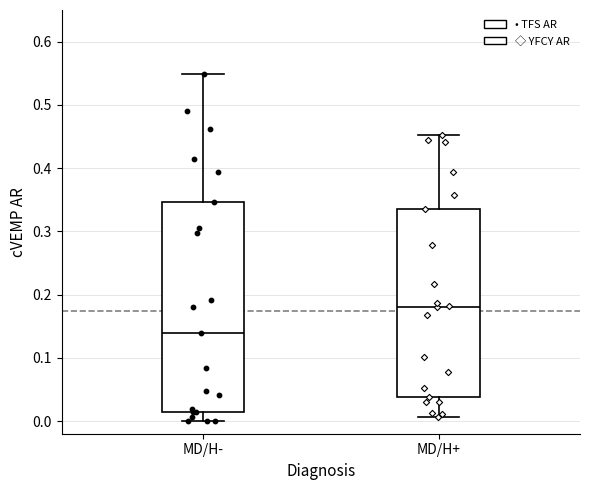

Which box has the highest median line?

MD/H+